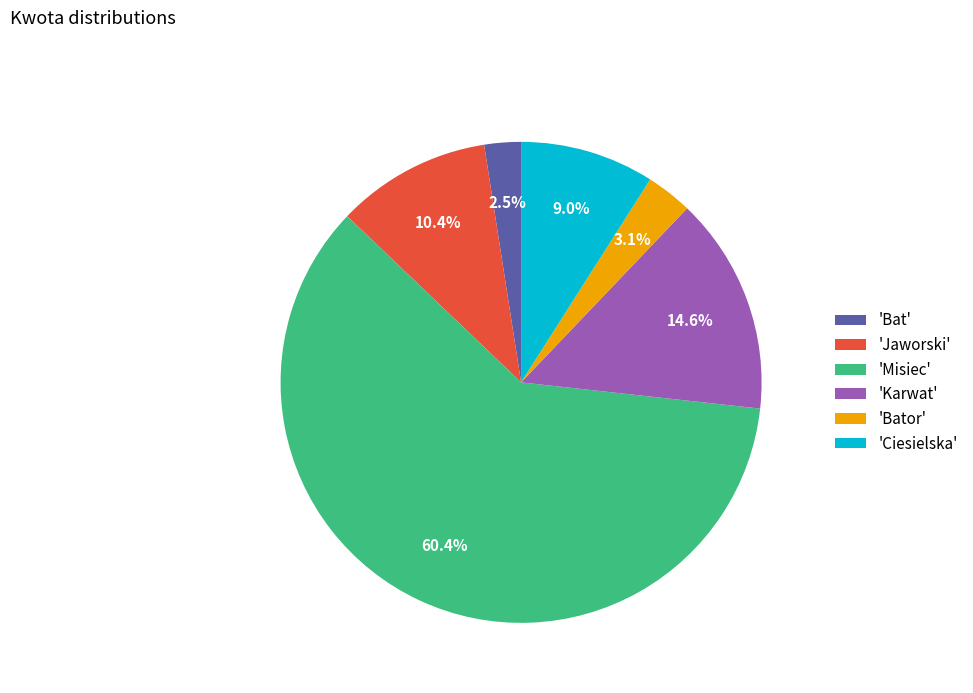

Rank the categories by value from highest to lowest.

'Misiec', 'Karwat', 'Jaworski', 'Ciesielska', 'Bator', 'Bat'